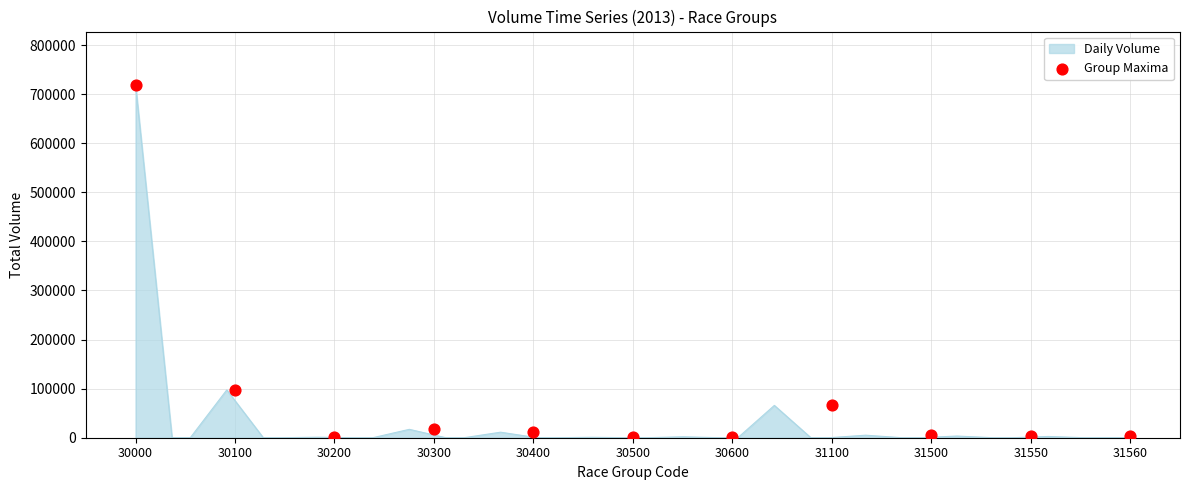

What is the ratio of the value at 30200 to the value at 30400?

0.1